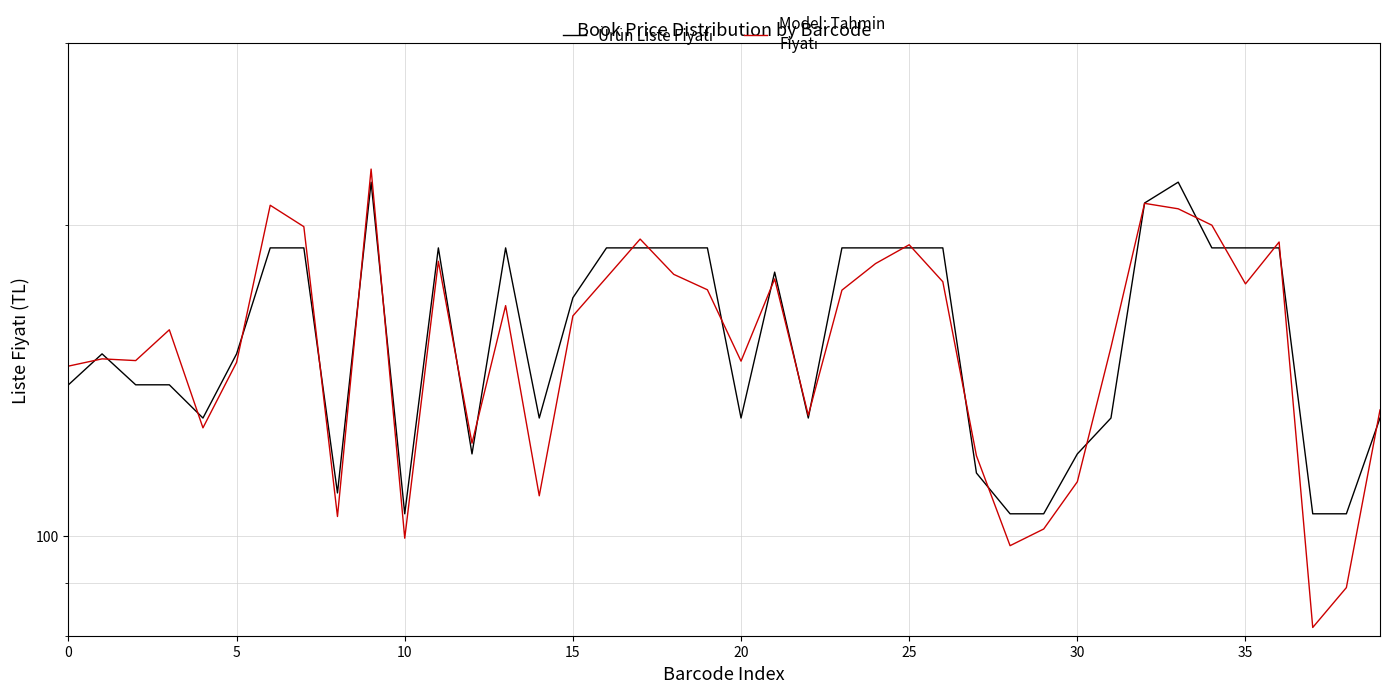

Rank the series by their average value, from highest to lowest.

Ürün Liste Fiyatı, Model: Tahmin
Fiyatı